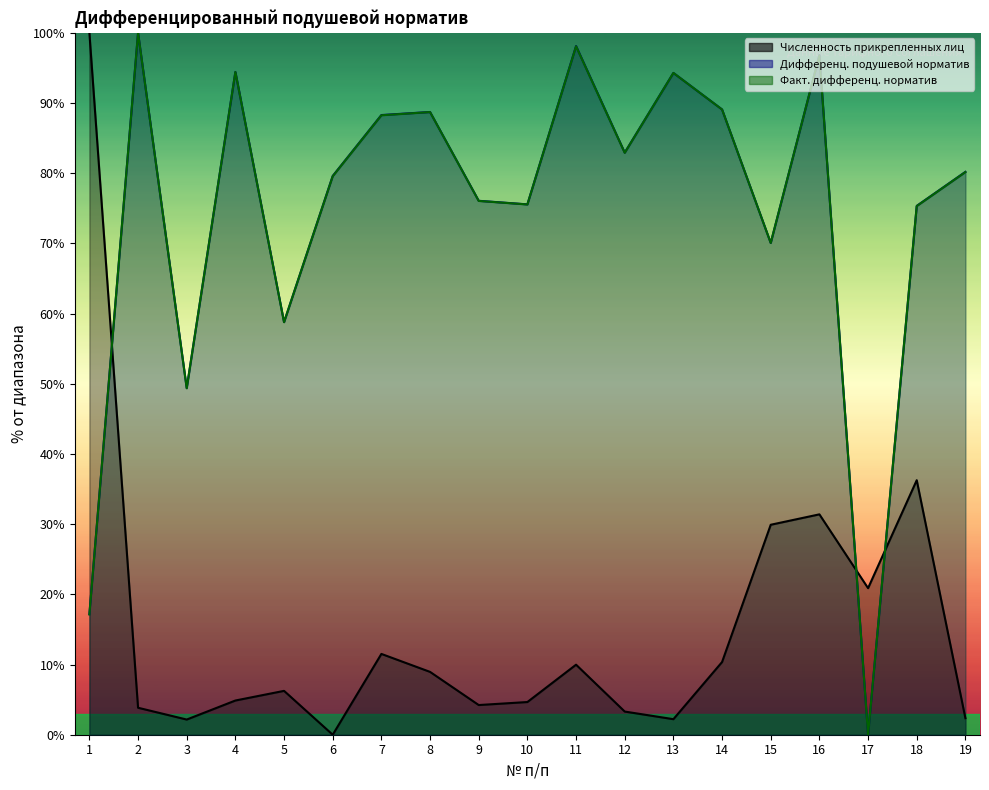

Is the value of Дифференцированный подушевой норматив at 4 greater than the value of Численность прикрепленных лиц at 11?

Yes